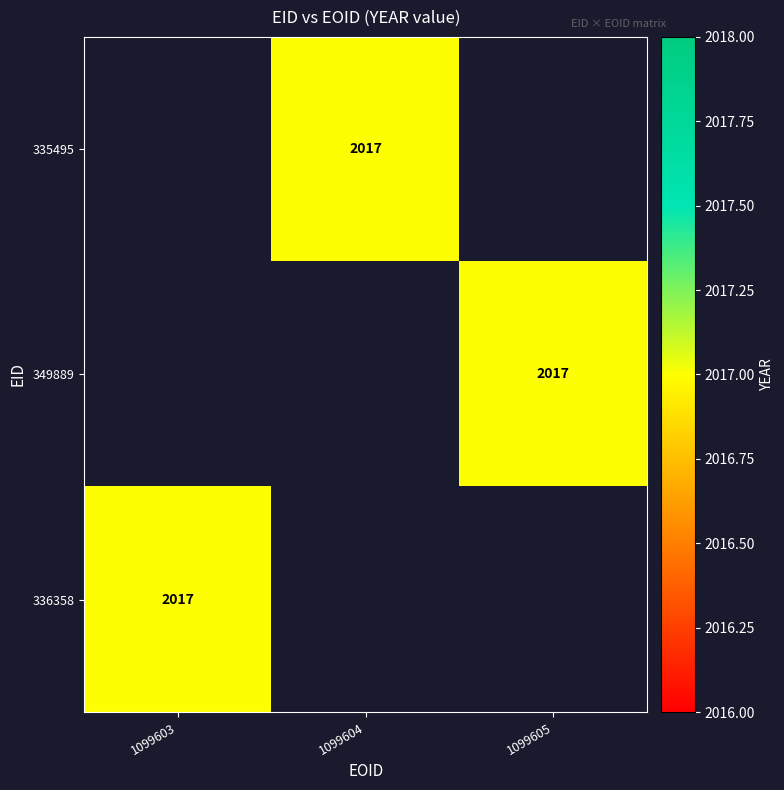

How many data points does each series have?

3